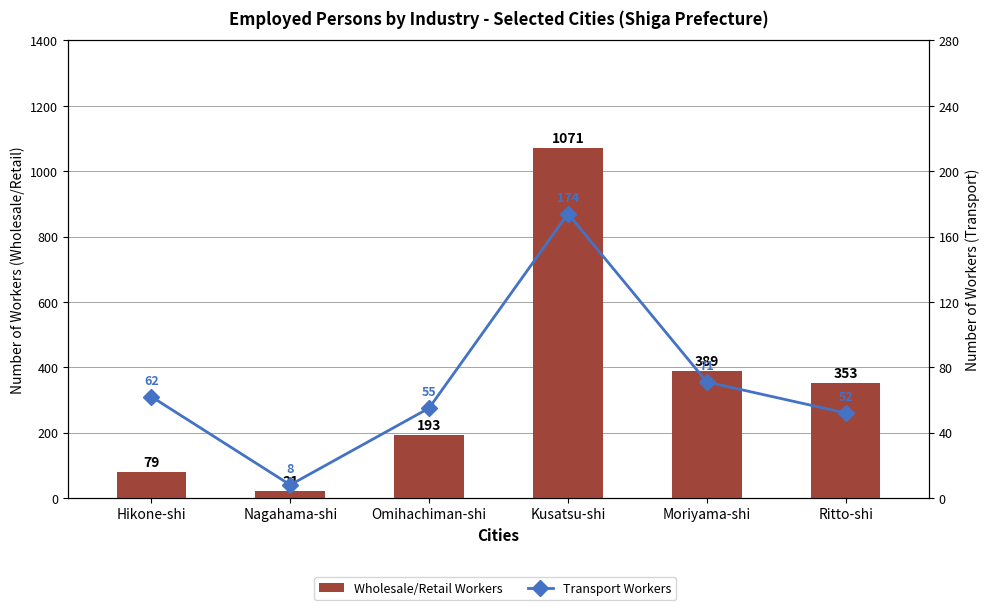

Between Kusatsu-shi and Moriyama-shi, which is larger?

Kusatsu-shi